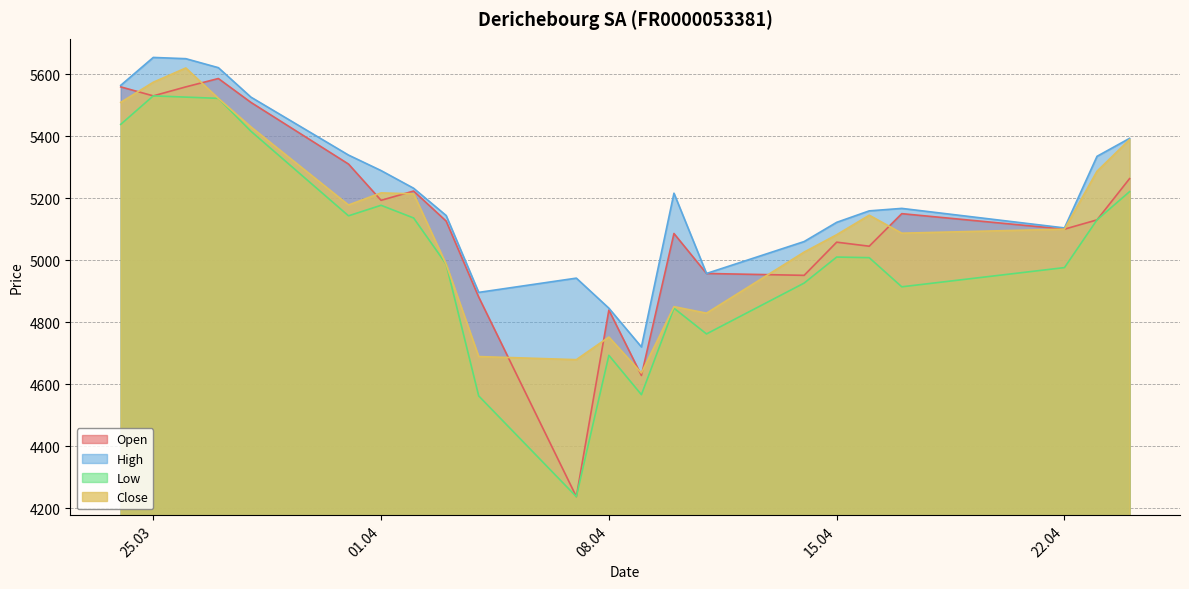

Is it true that Low equals 7420 at 23.04.2025?

False